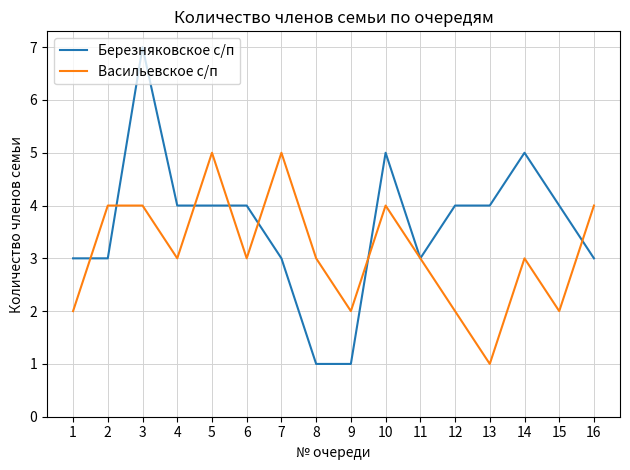

What is the difference between the highest and lowest values at 9?

1